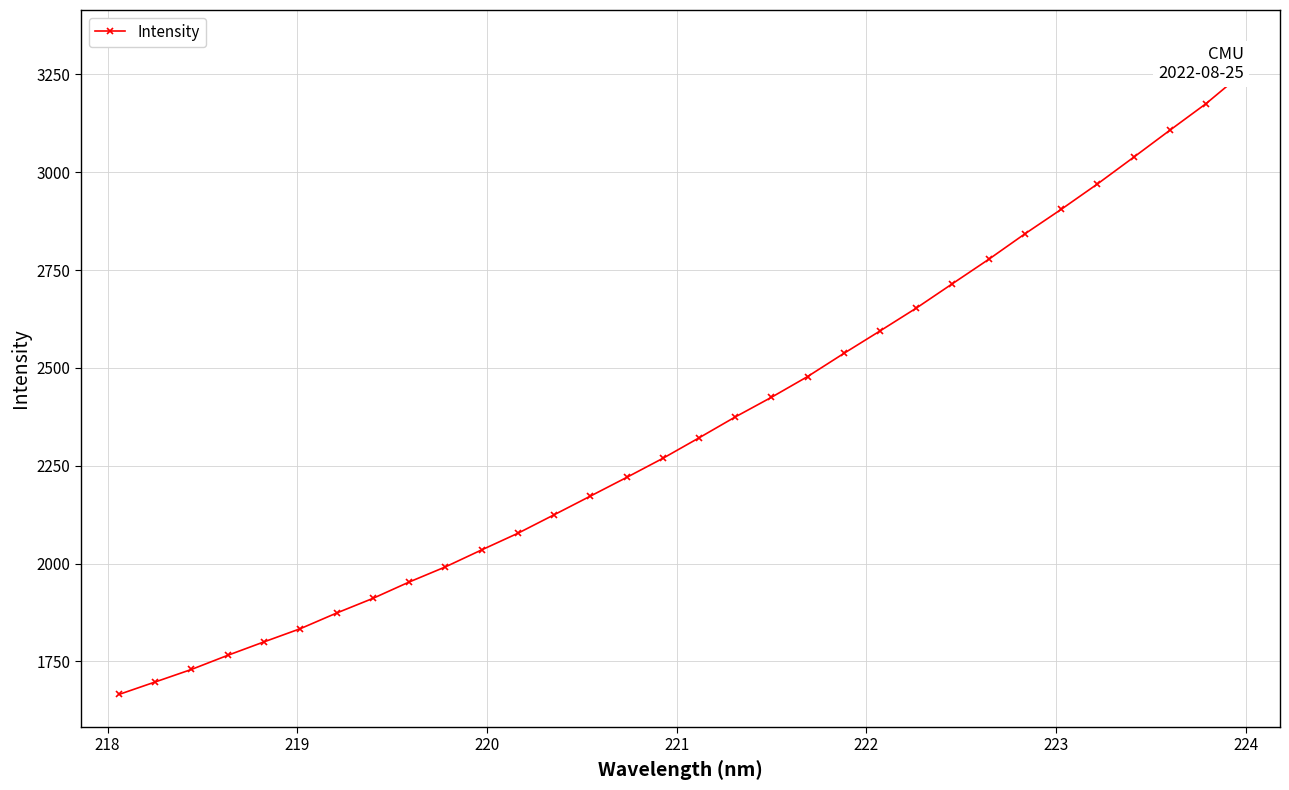

What is the difference between the maximum and minimum values?

1586.3